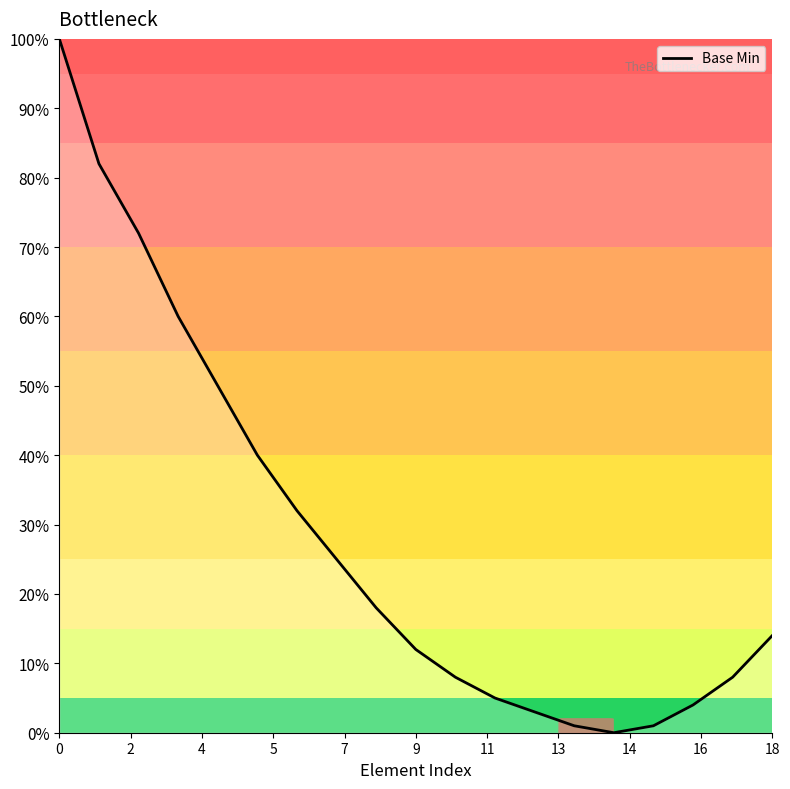

What is the difference between the maximum and minimum values?

100